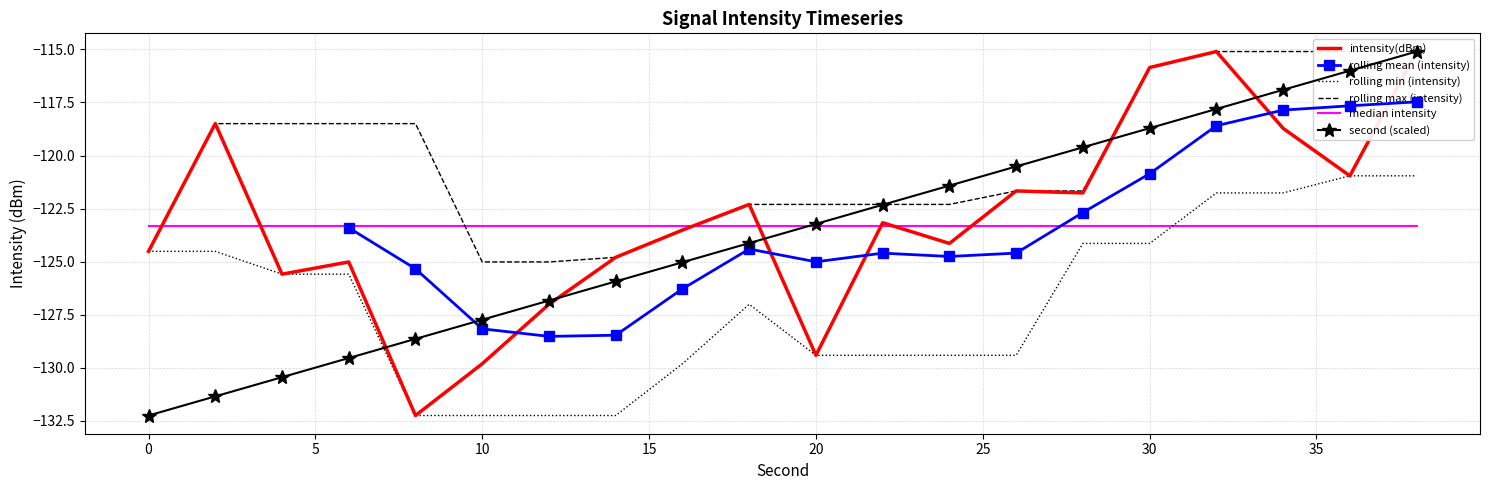

Between which two adjacent categories do intensity(dBm) and second first intersect?

6 and 8